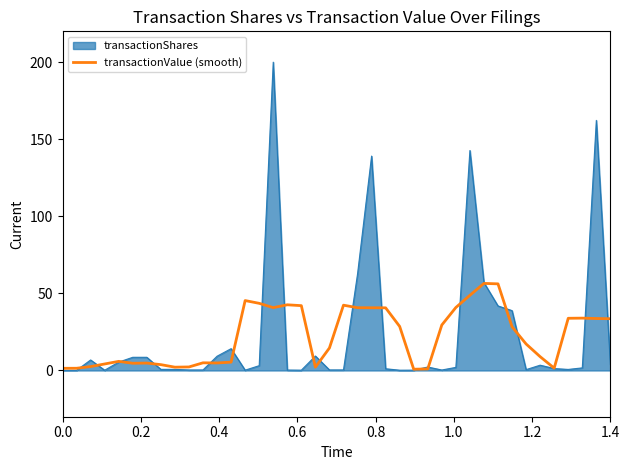

Which series has the largest range (max minus min)?

transactionShares